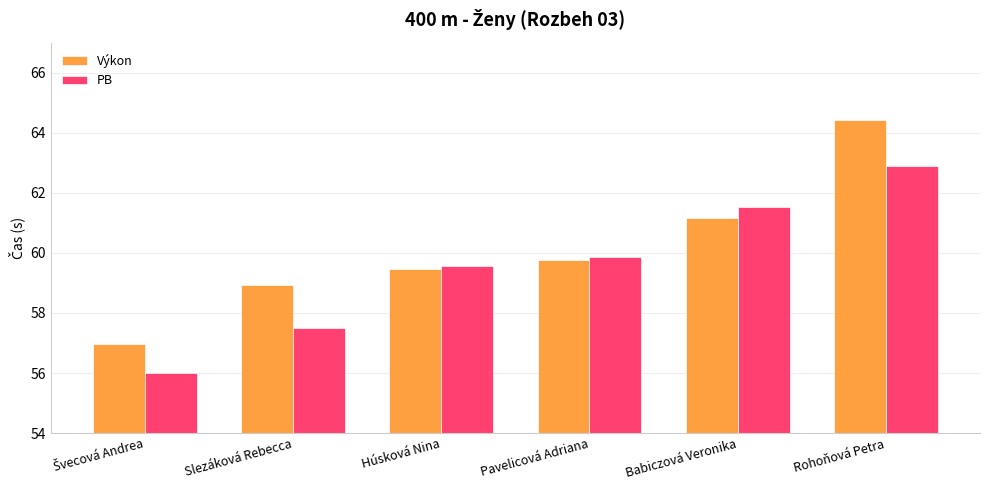

What is the greatest value displayed?

64.4